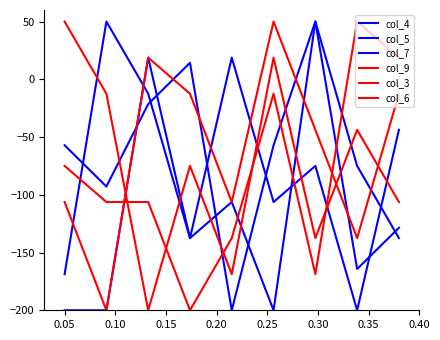

After their last crossing, which series has the higher values: col_9 or col_6?

col_6